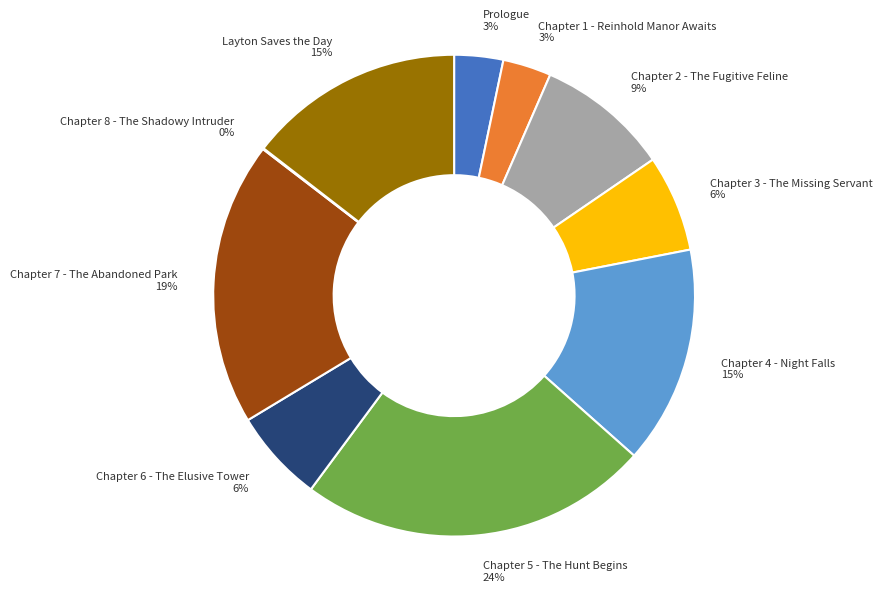

To the nearest percent, what portion does Chapter 5 - The Hunt Begins 24% represent?

24%